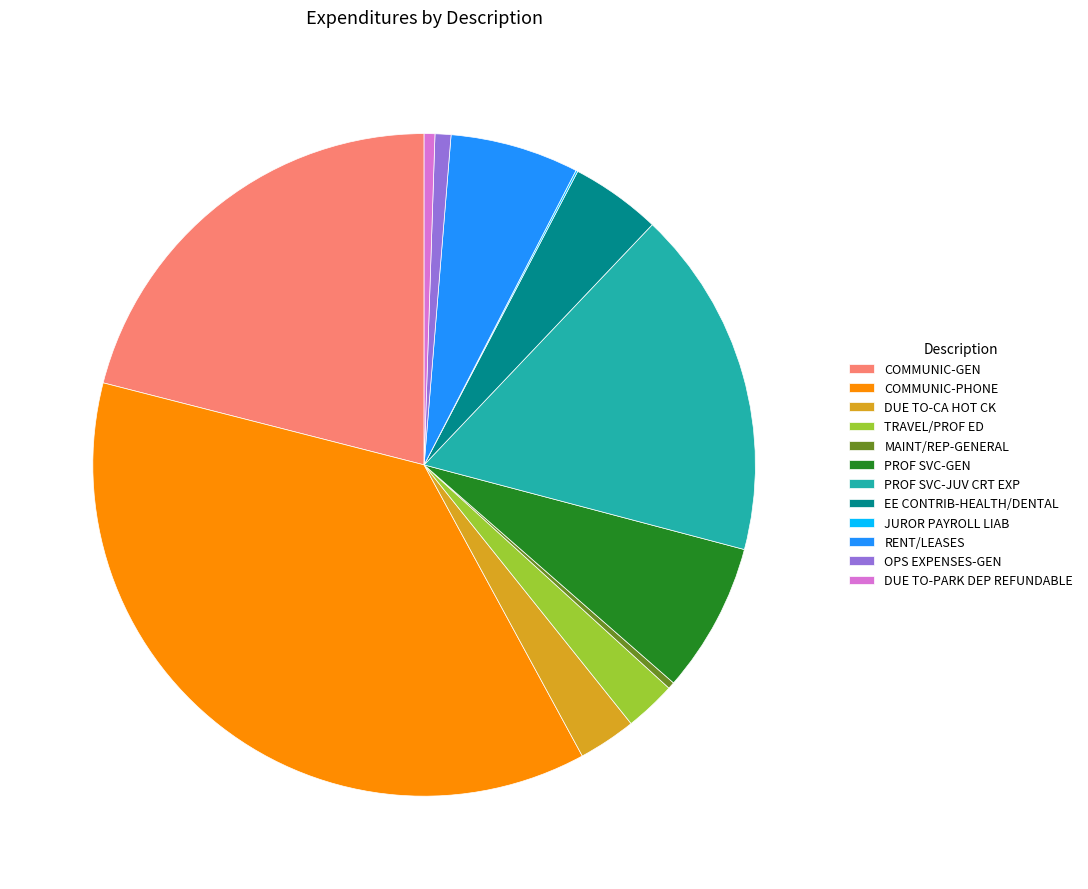

True or false: DUE TO-PARK DEP REFUNDABLE accounts for 1% of the total.

True